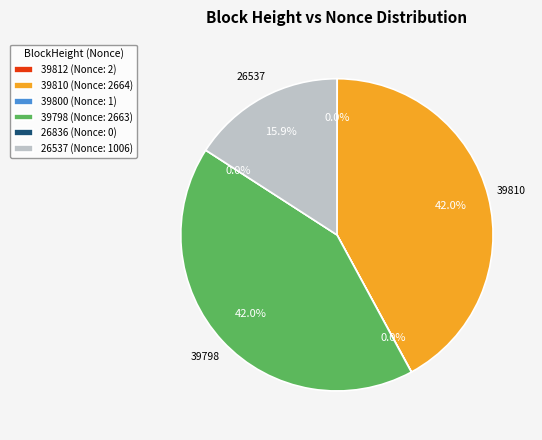

To the nearest percent, what is the difference between the 26537 and 39812 slice percentages?

16%